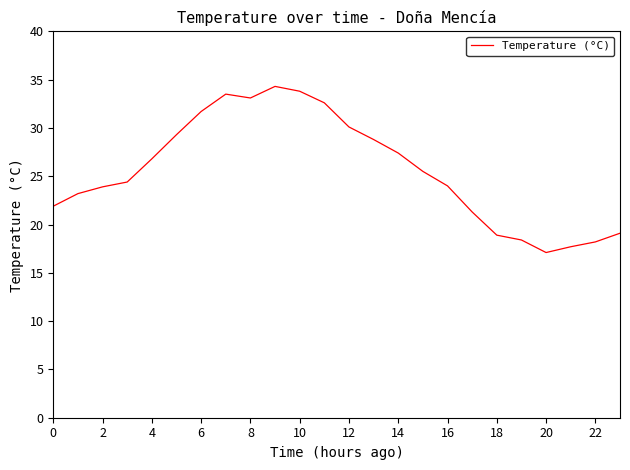

What is the difference between the maximum and minimum values?

17.2